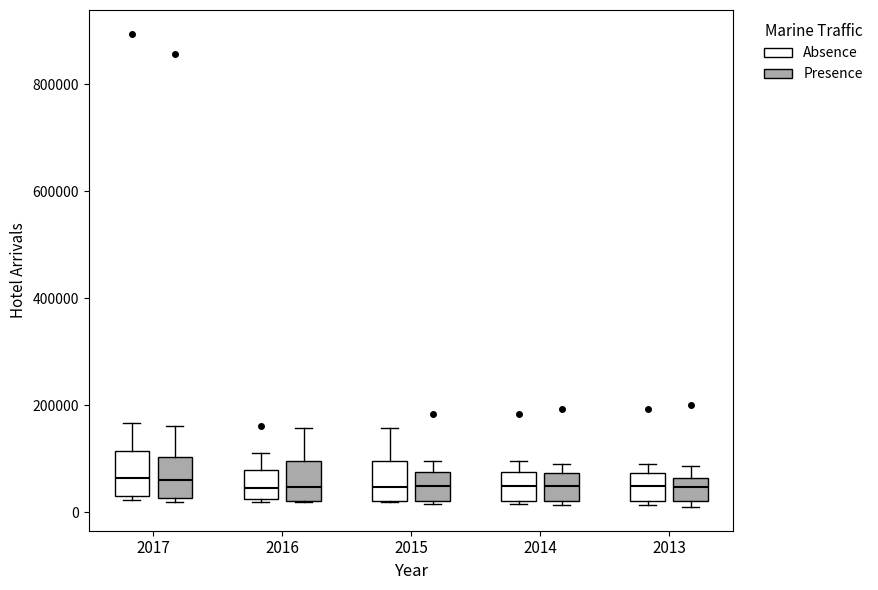

Where is the upper edge of the box for 2014 (Absence) on the y-axis? The values are not printed on the chart, so give them approximately, as read against the axis.

80000